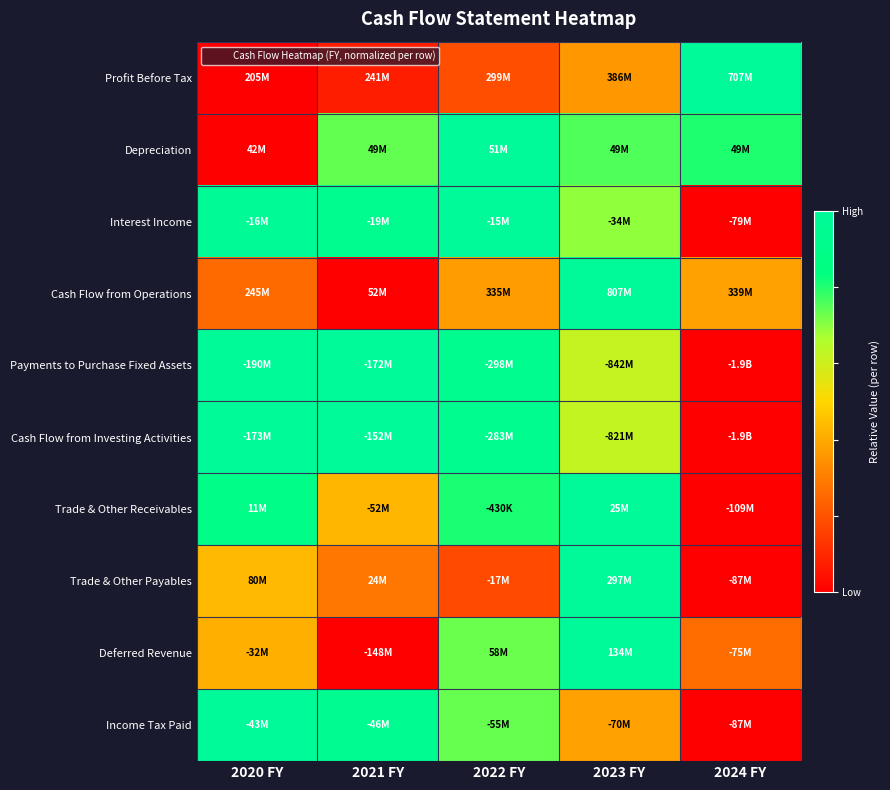

At 2024 FY, list the series in order from smallest to largest.

Interest Income, Payments to Purchase Fixed Assets, Cash Flow from Investing Activities, Trade & Other Receivables, Trade & Other Payables, Income Tax Paid, Deferred Revenue, Cash Flow from Operations, Depreciation, Profit Before Tax